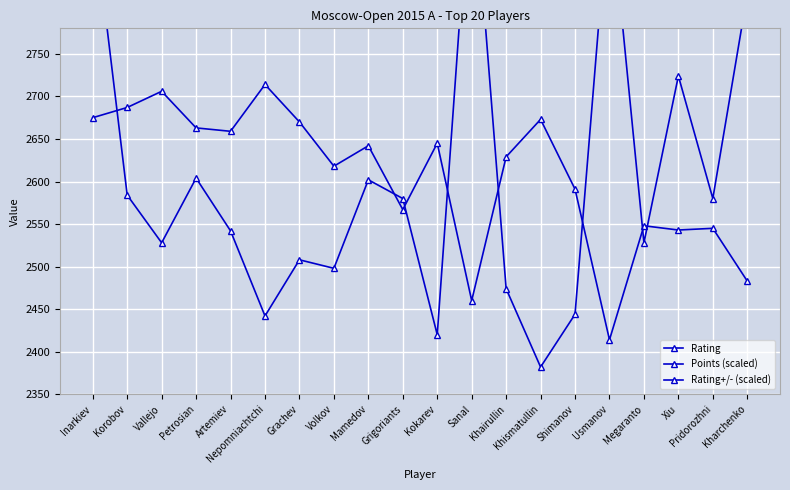

Which series changed the most between Volkov and Usmanov?

Rating+/- (scaled)